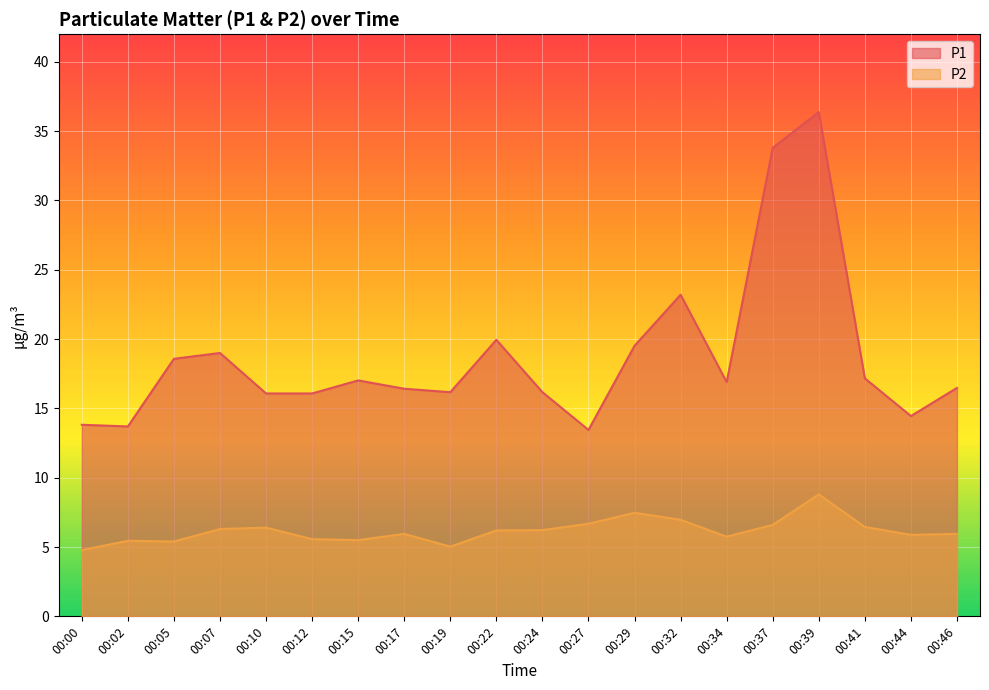

What is the total value across all series at 00:10?

22.5